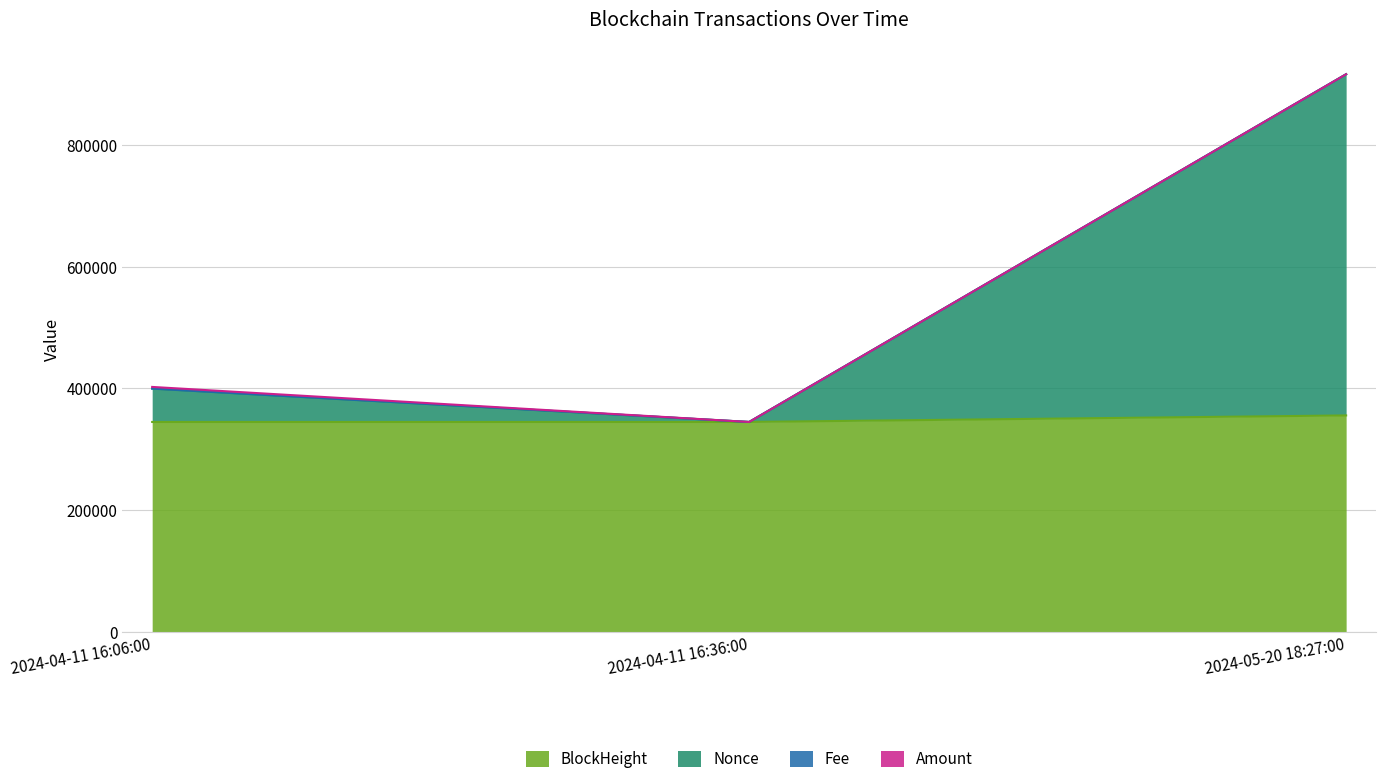

The value of BlockHeight at 2024-04-11 16:36:00 is 344957.0. True or false?

True